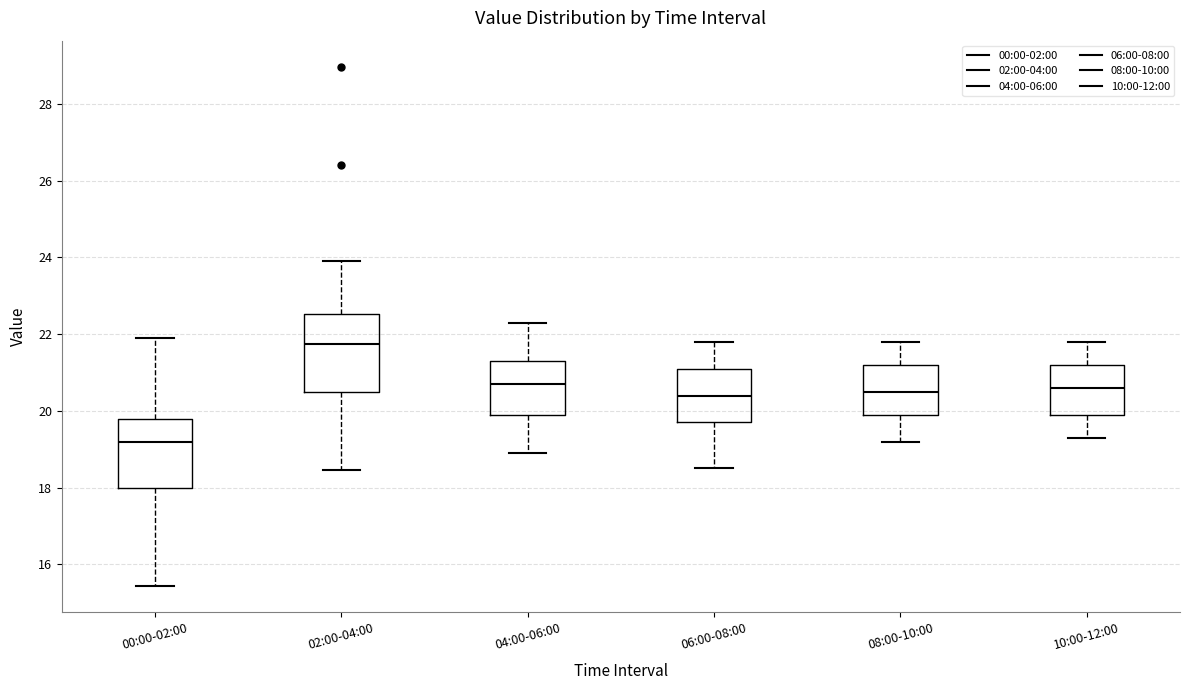

Reading left to right, read every box against the y-axis: the position of its median line, the range the box covers, and the ends of its whiskers. The values are not printed on the chart, so give them approximately, as read against the axis.

00:00-02:00: median 19.2, box 18.0 to 19.8, whiskers 15.4 to 22.0
02:00-04:00: median 21.8, box 20.6 to 22.6, whiskers 18.4 to 24.0
04:00-06:00: median 20.8, box 20.0 to 21.4, whiskers 19.0 to 22.4
06:00-08:00: median 20.4, box 19.8 to 21.2, whiskers 18.6 to 21.8
08:00-10:00: median 20.6, box 20.0 to 21.2, whiskers 19.2 to 21.8
10:00-12:00: median 20.6, box 20.0 to 21.2, whiskers 19.4 to 21.8